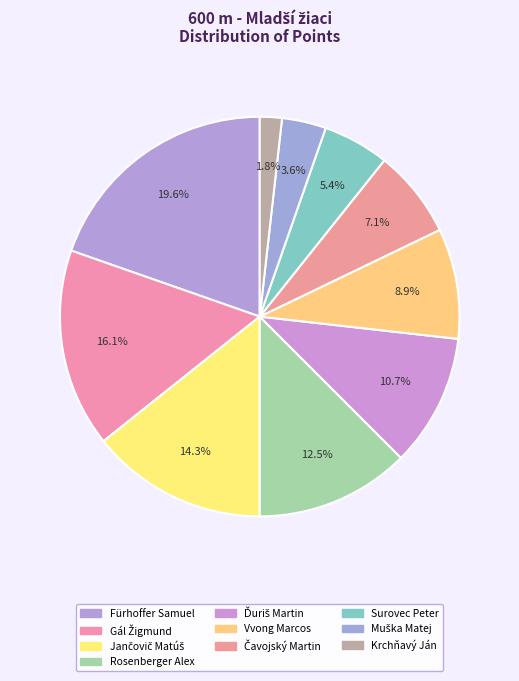

Which category has the biggest portion of the pie?

Fürhoffer Samuel